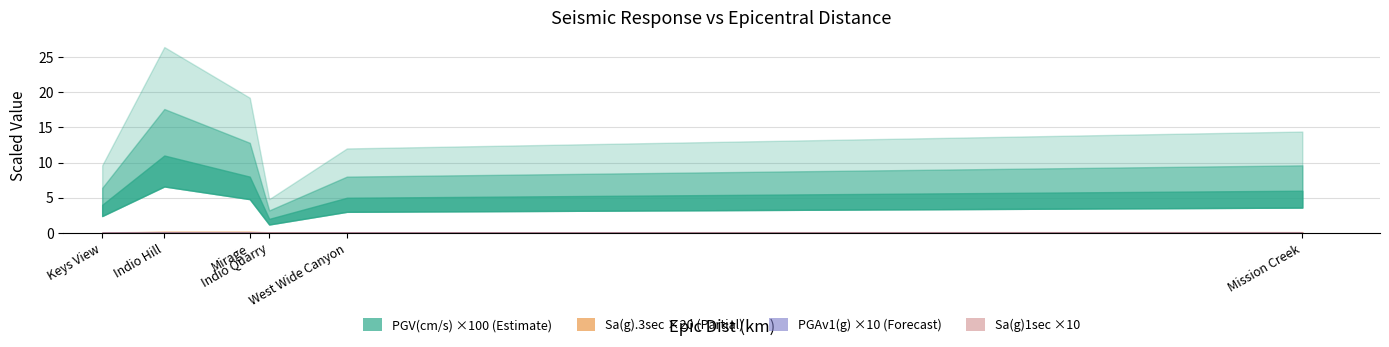

Which series has the largest total across all categories?

PGV(cm/s)